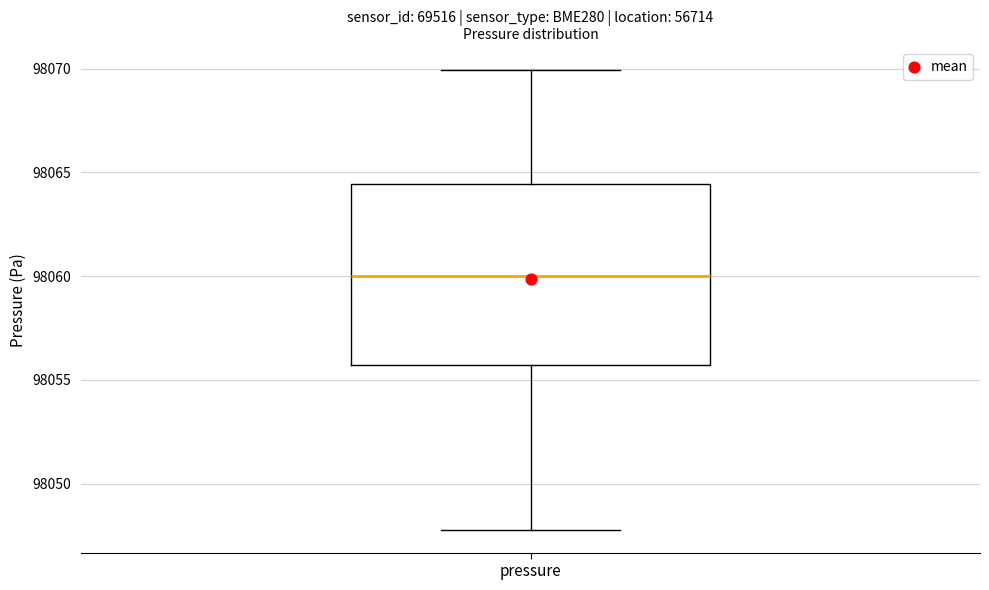

Transcribe this box plot: give where the median line is, the range the box spans, and where the two whiskers end, as read against the y-axis. The values are not printed on the chart, so give them approximately, as read against the axis.

median 98060.0, box 98055.5 to 98064.5, whiskers 98048.0 to 98070.0